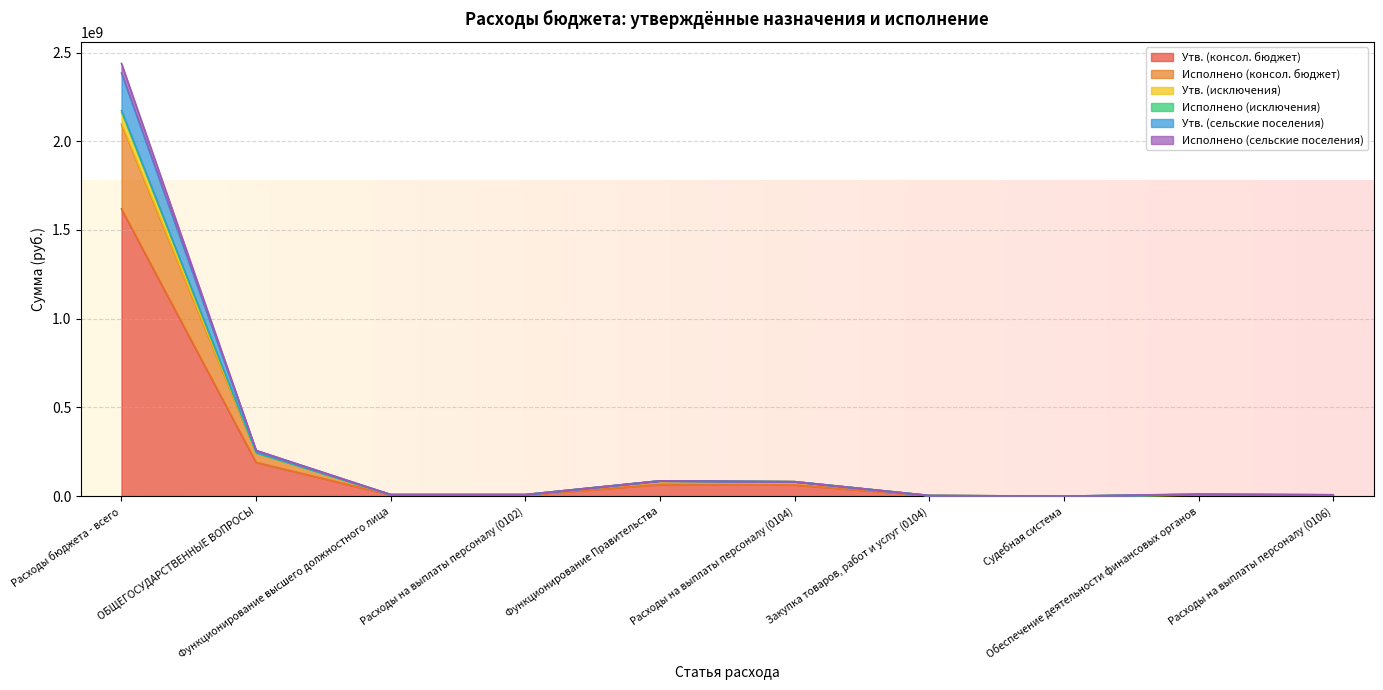

What is the sum of all Исполнено (консол. бюджет) values?

2610986362.6